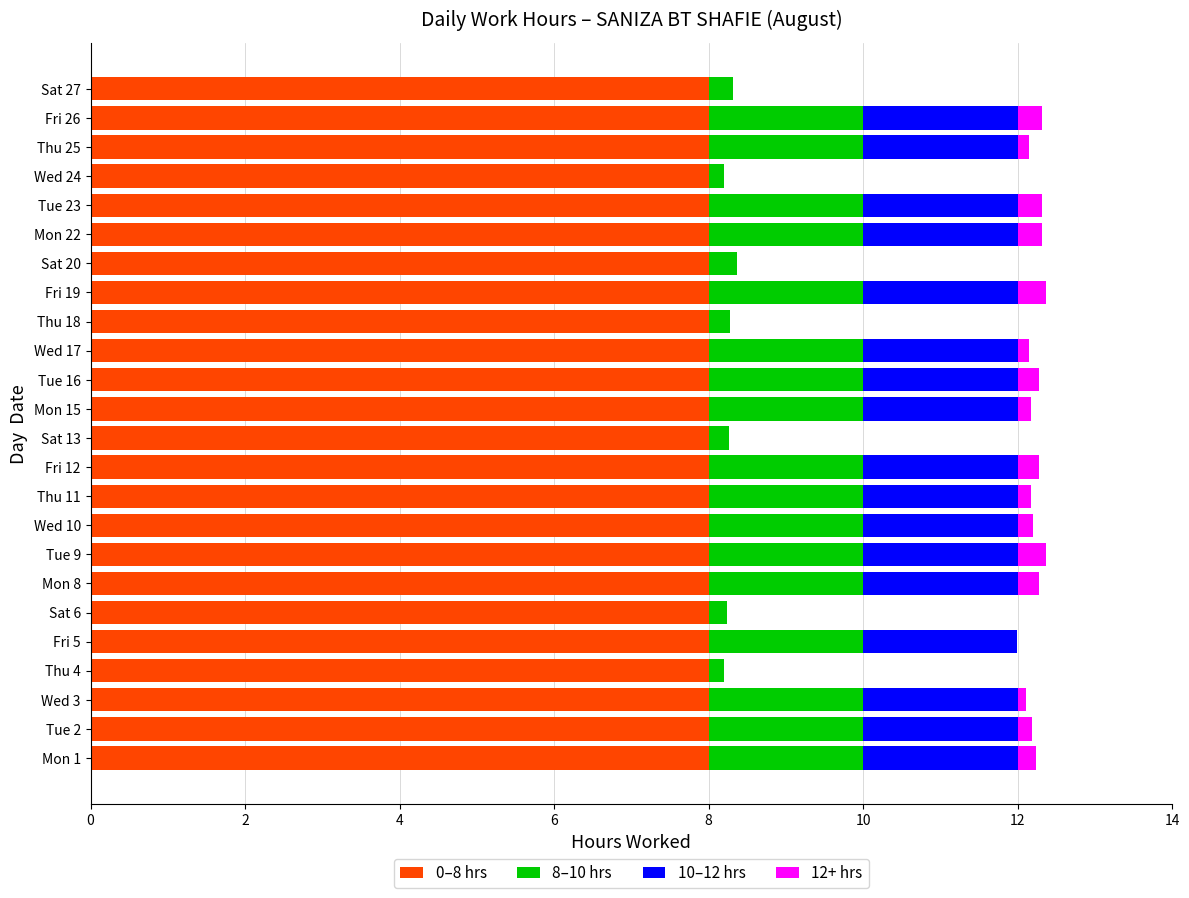

True or false: 0–8 hrs has a value of 8.0 at Thu 11.

True